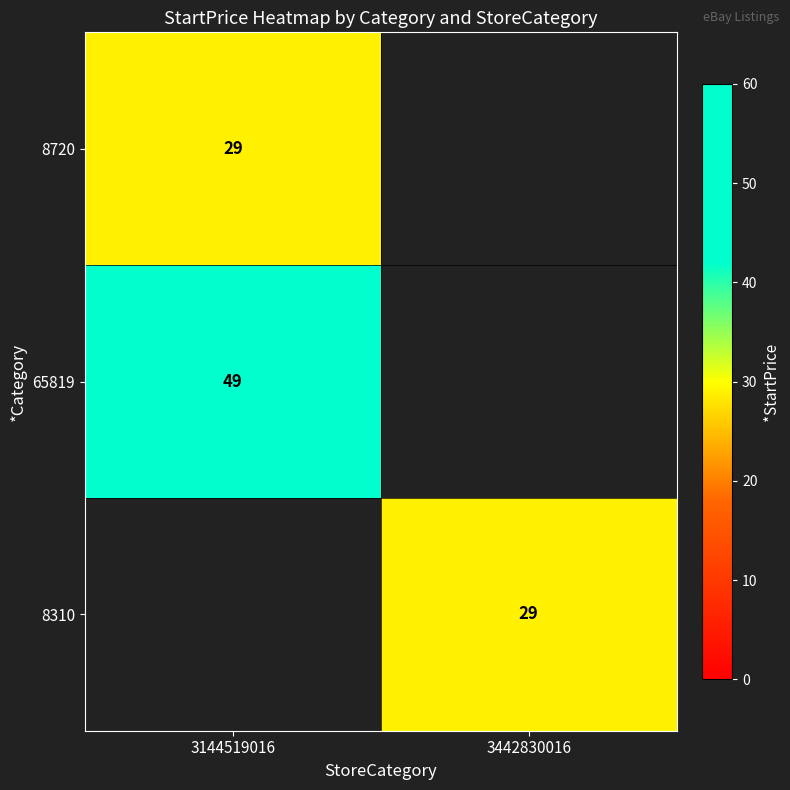

The 65819 series shows 17 at 3144519016. True or false?

False